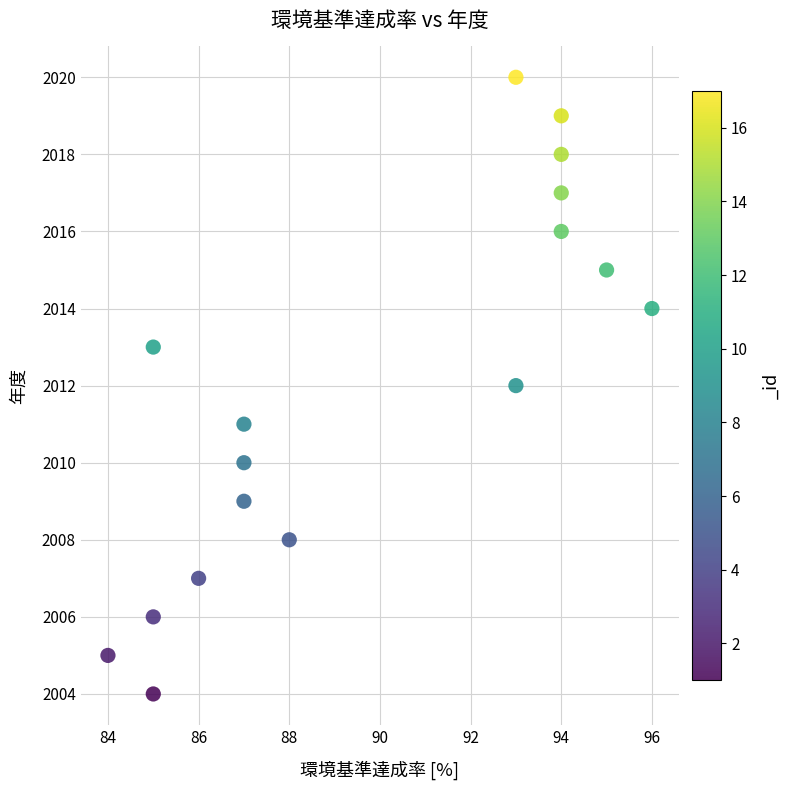

What is the range of X values (max minus min)?

12